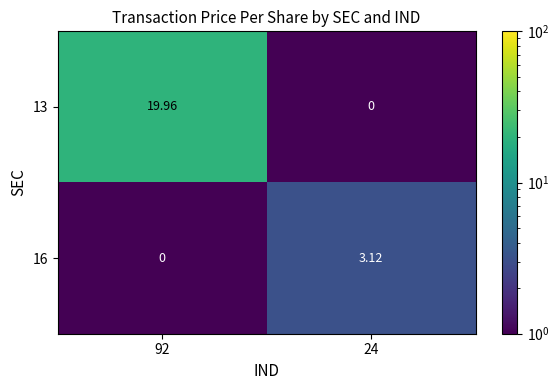

Is the value of 16 at 92 greater than the value of 13 at 92?

No